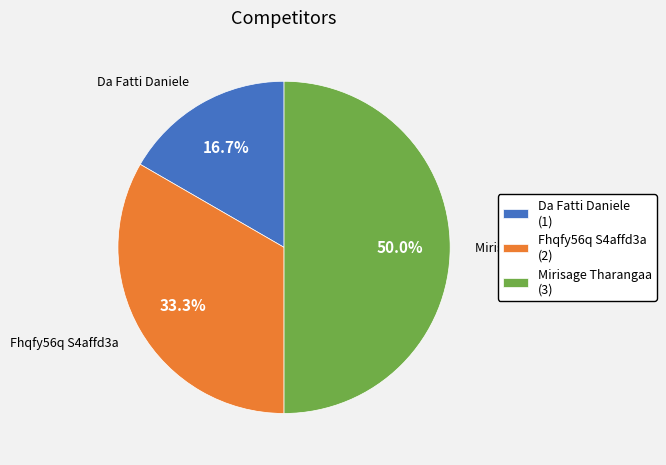

What is the smallest slice in the pie chart?

Da Fatti Daniele